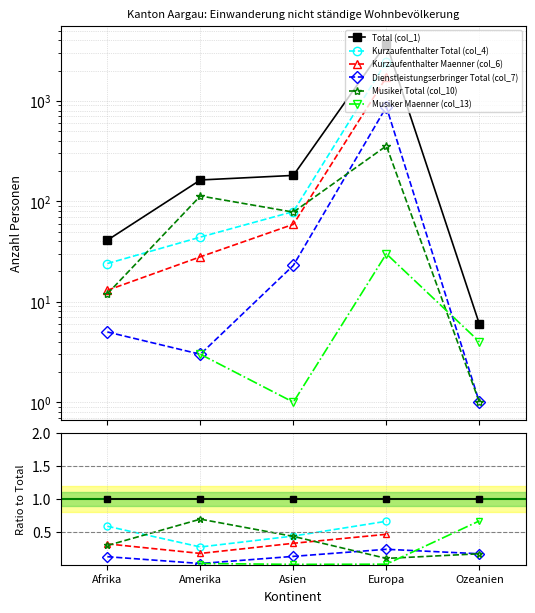

Is it true that Musiker Maenner (col_13) equals 0.0 at Europa?

False